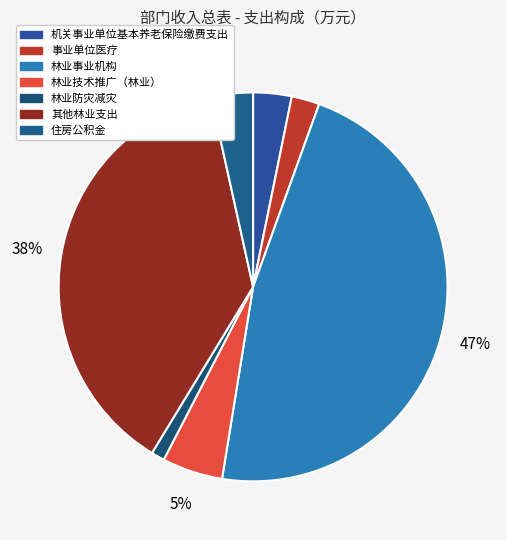

Is it true that 其他林业支出 is 38% of the pie?

True